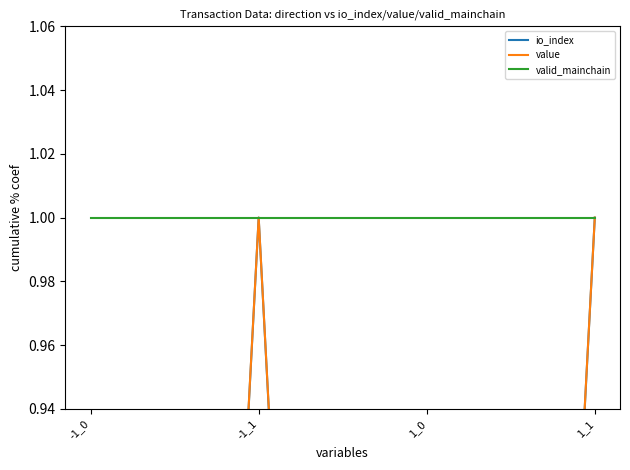

Which has a higher value, 1_1 or 1_0?

1_1